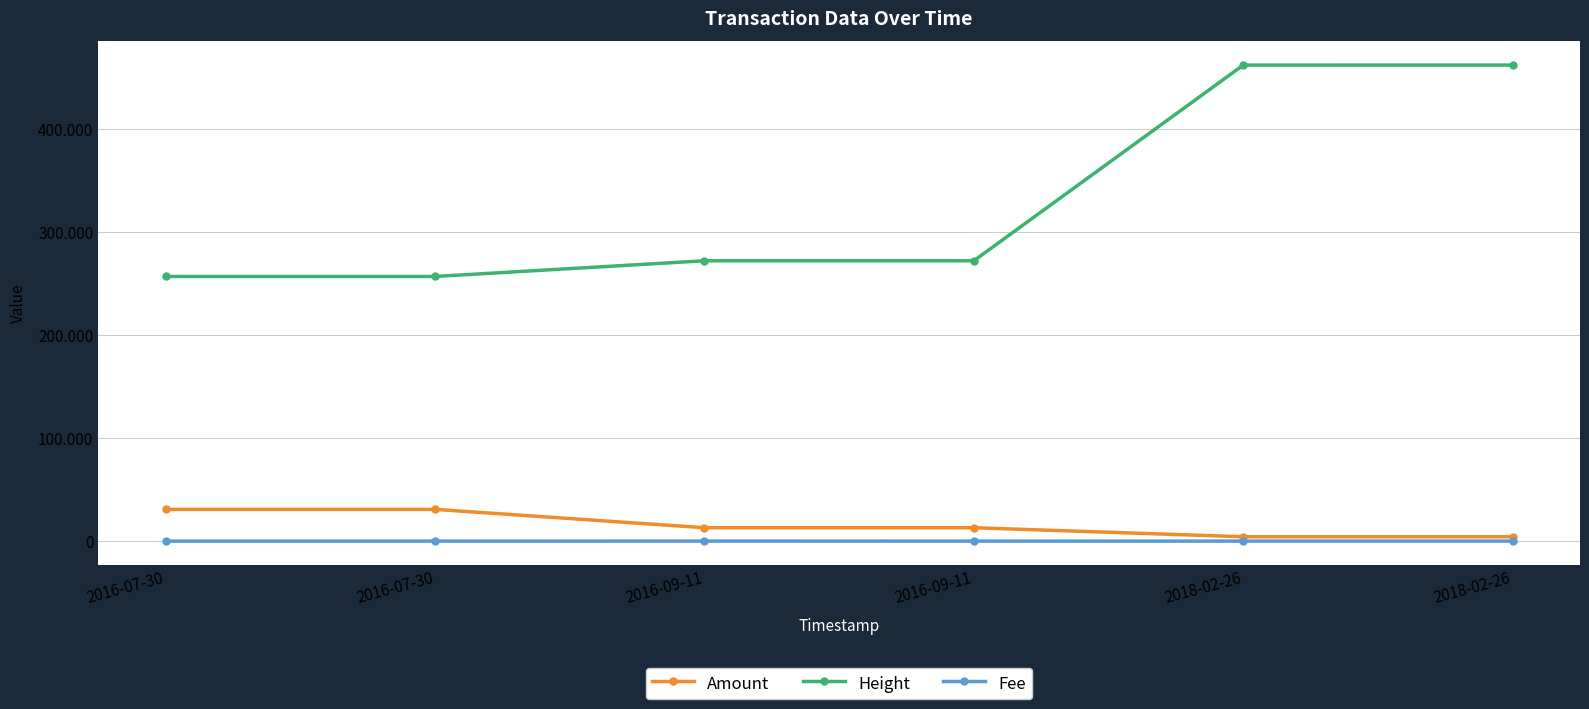

Does the chart have visible grid lines?

Yes